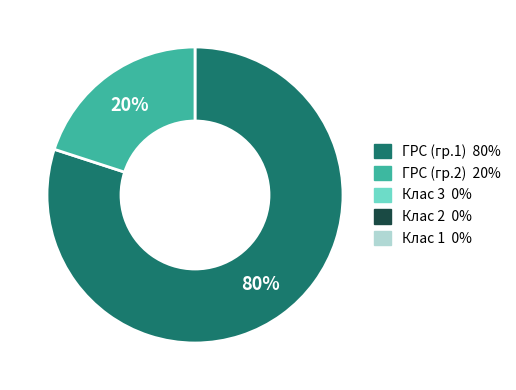

To the nearest percent, what is the average slice percentage?

50%